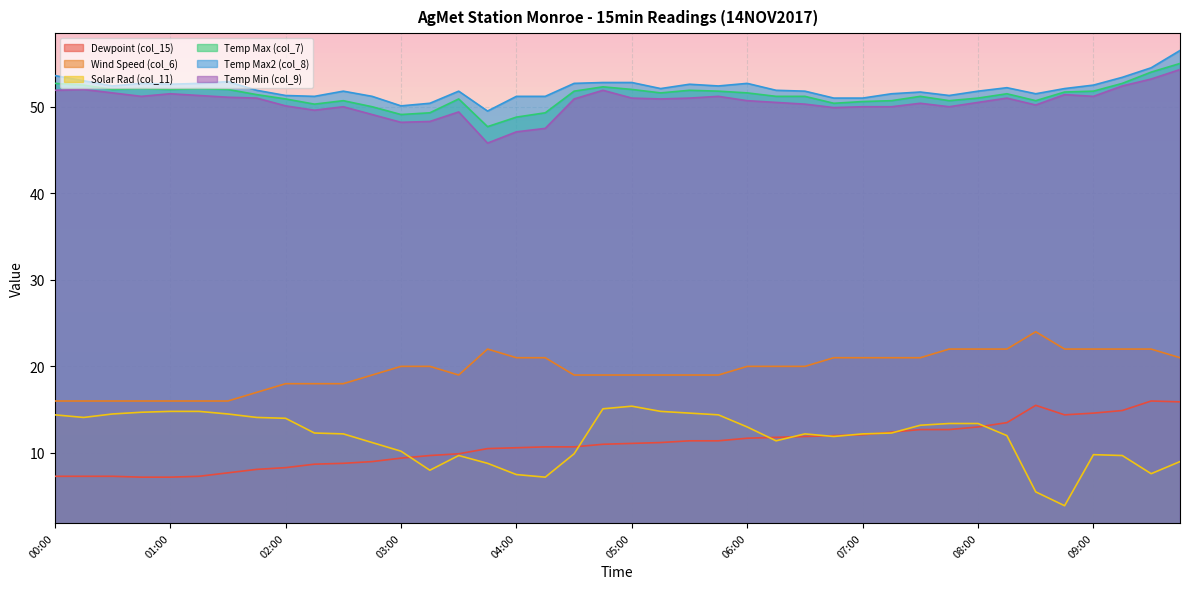

What is the average value of the col_11 series?

11.8